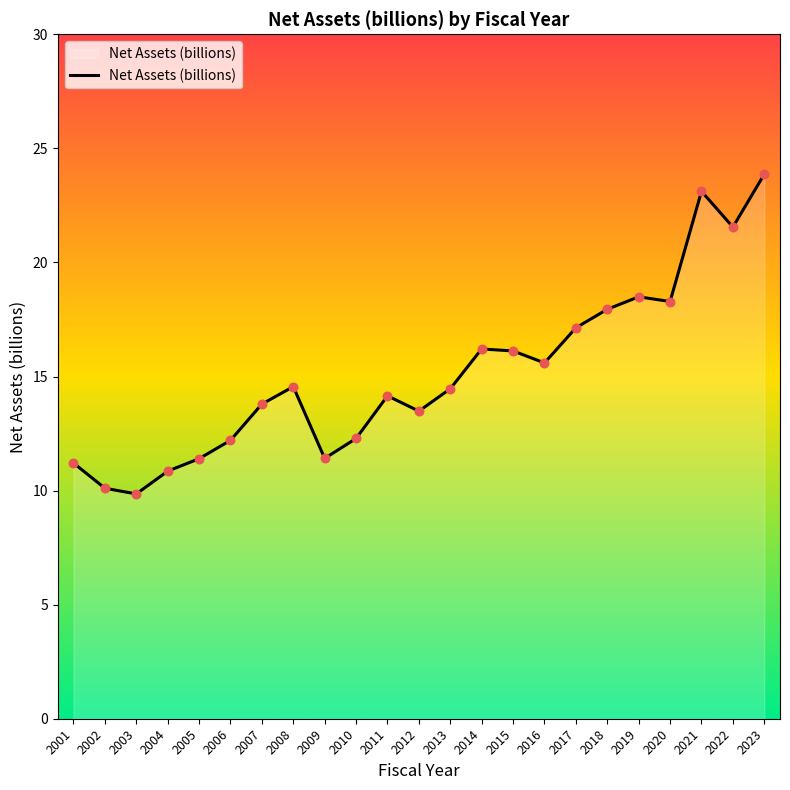

Between 2012 and 2007, which is larger?

2007